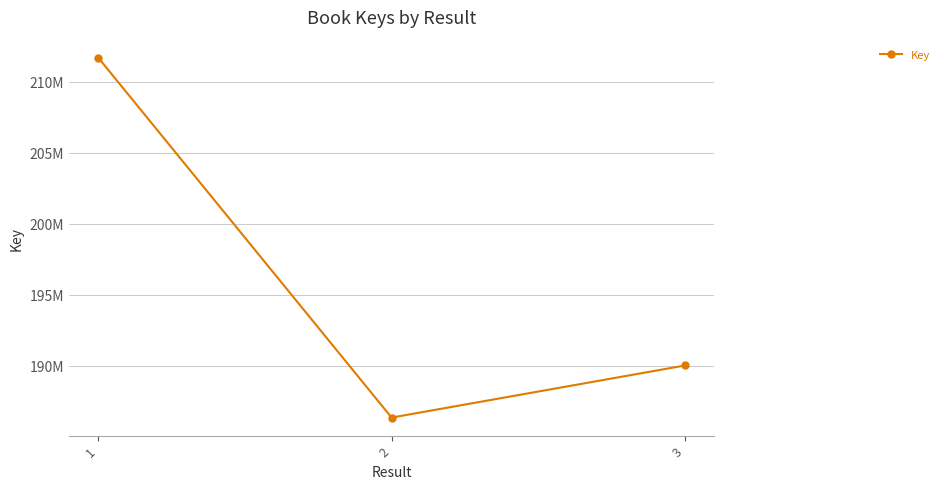

The value at 1 is 340229772. True or false?

False